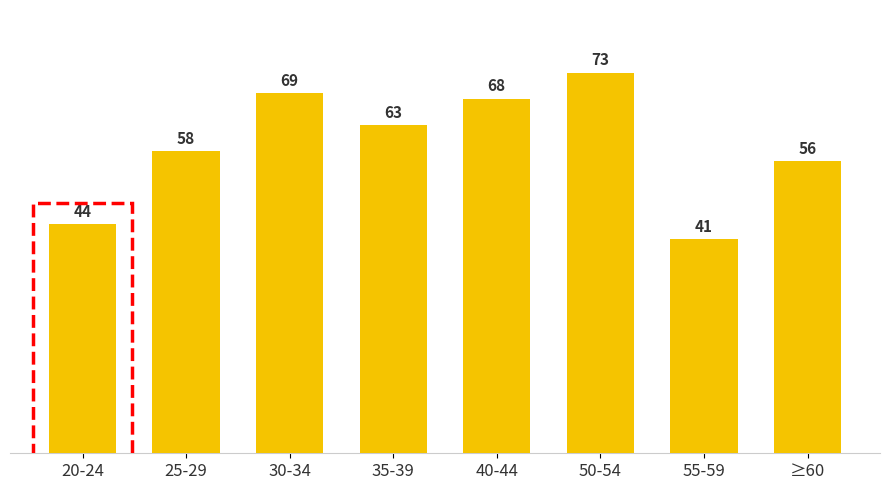

Rank the categories by value from lowest to highest.

55-59, 20-24, ≥60, 25-29, 35-39, 40-44, 30-34, 50-54